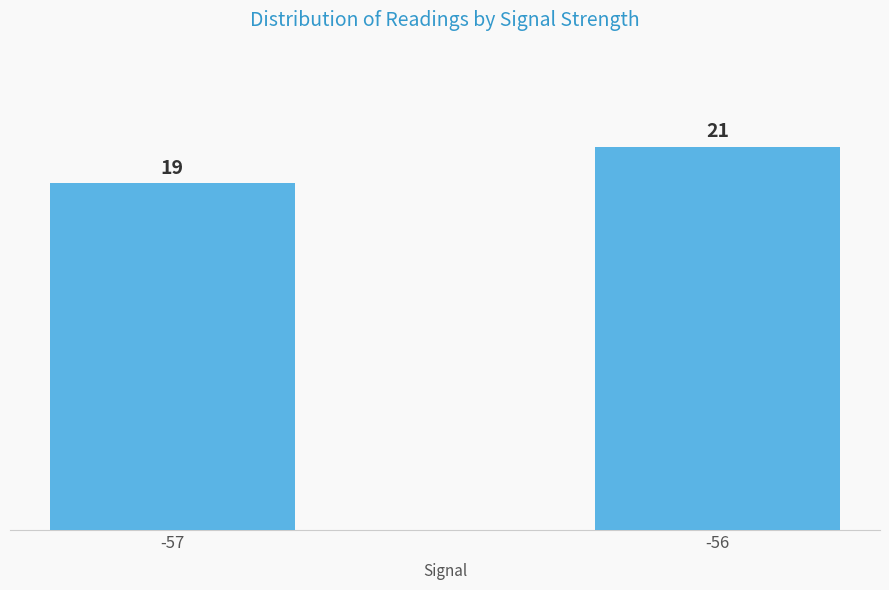

What is the value of the 2nd bar from the left?

21